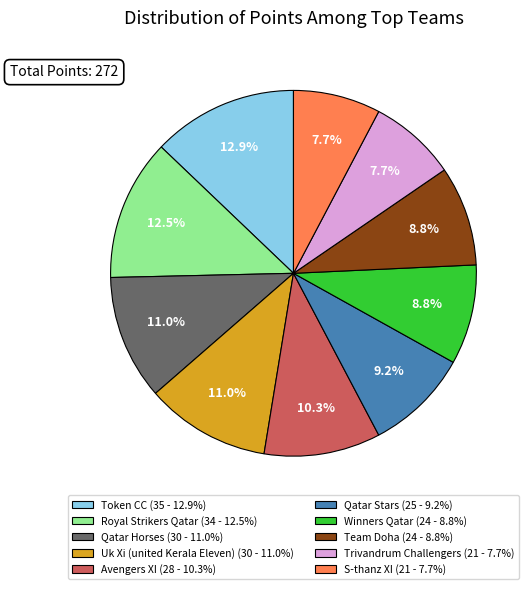

How many segments does this pie chart have?

10